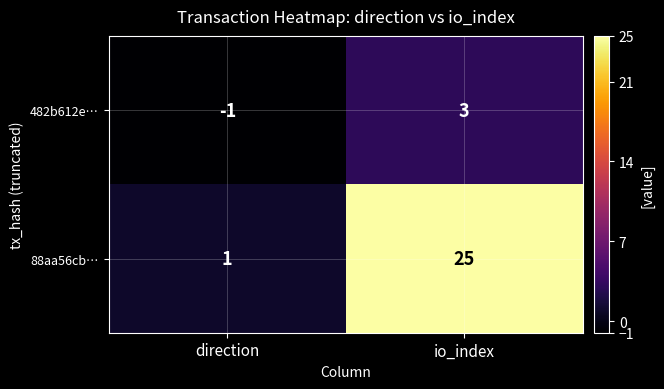

Where is 482b612e… nearest to the value 1?

direction